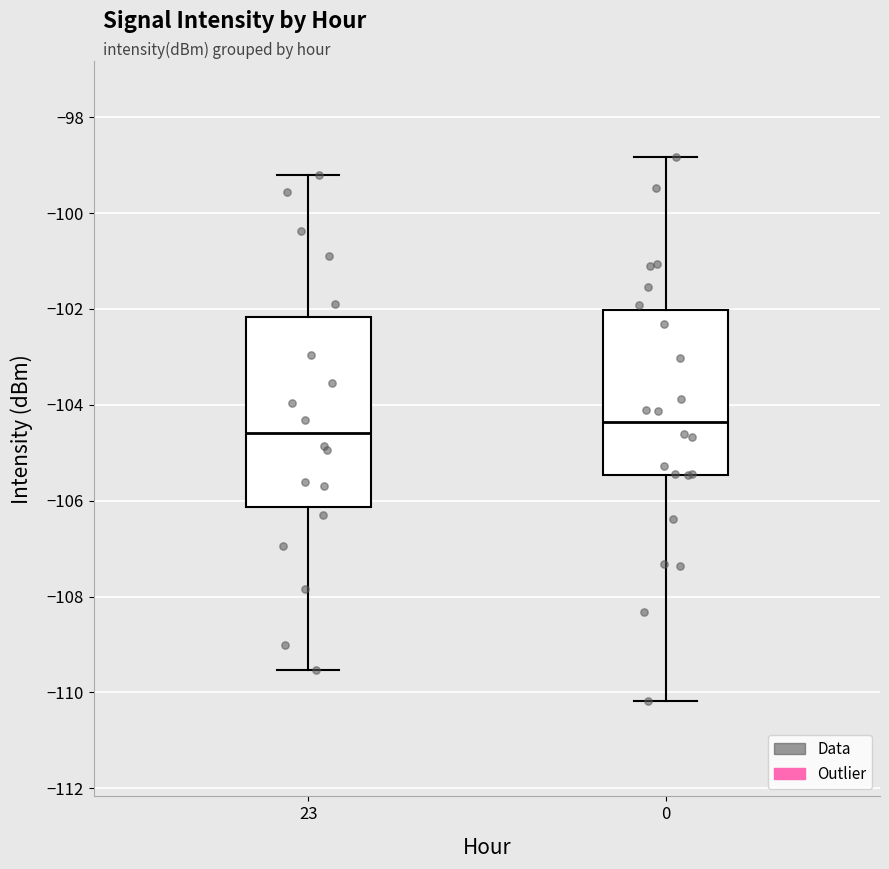

Reading left to right, read every box against the y-axis: the position of its median line, the range the box covers, and the ends of its whiskers. The values are not printed on the chart, so give them approximately, as read against the axis.

23: median -104.6, box -106.2 to -102.2, whiskers -109.6 to -99.2
0: median -104.4, box -105.4 to -102.0, whiskers -110.2 to -98.8